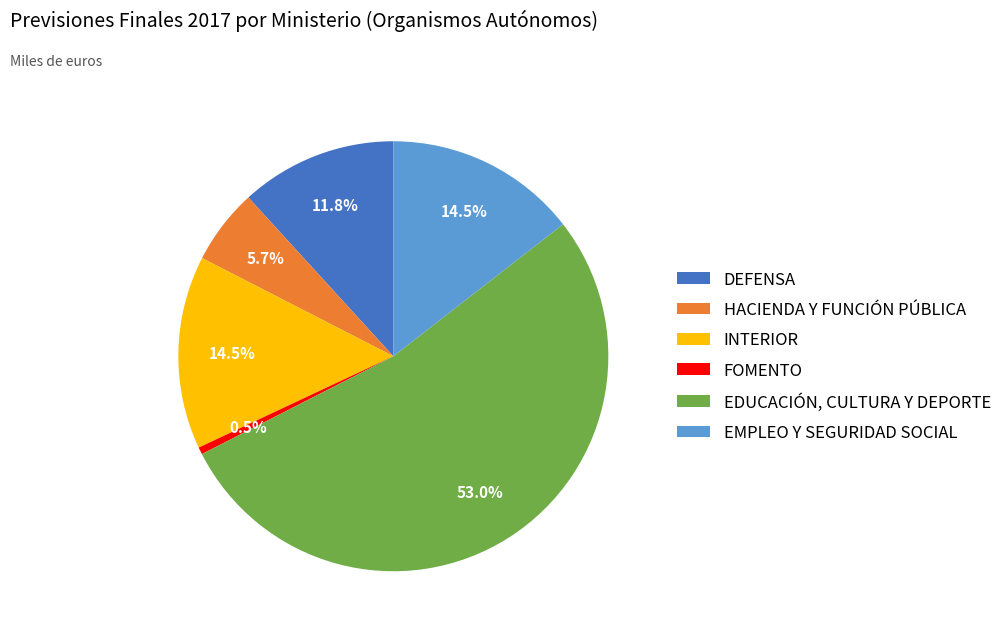

What is the ratio of the value at EDUCACIÓN, CULTURA Y DEPORTE to the value at EMPLEO Y SEGURIDAD SOCIAL?

3.7